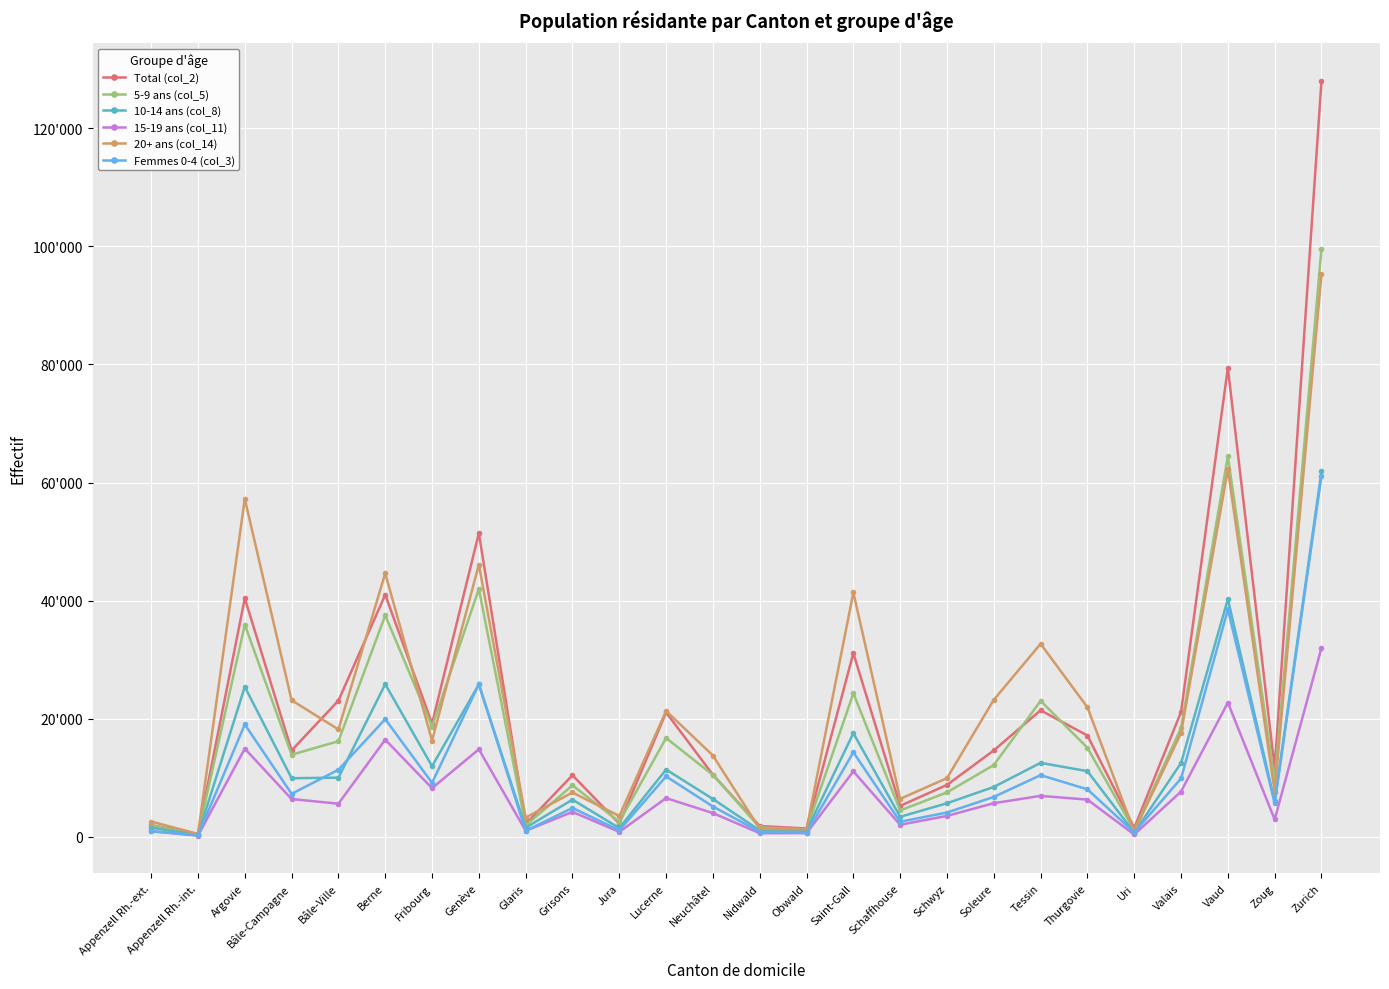

What is the average value of the Total (col_2) series?

22371